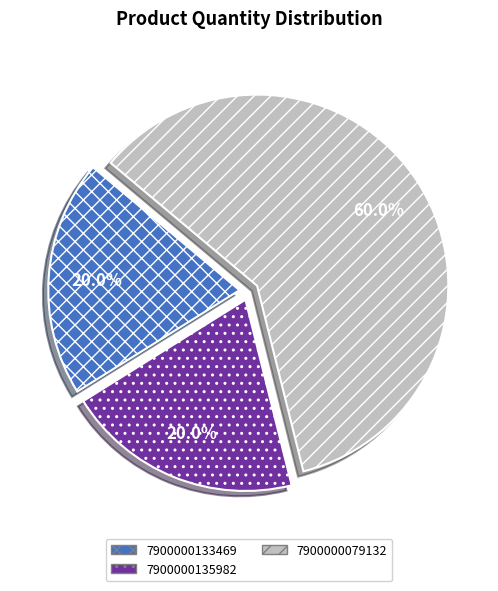

To the nearest percent, what is the average slice percentage?

33%